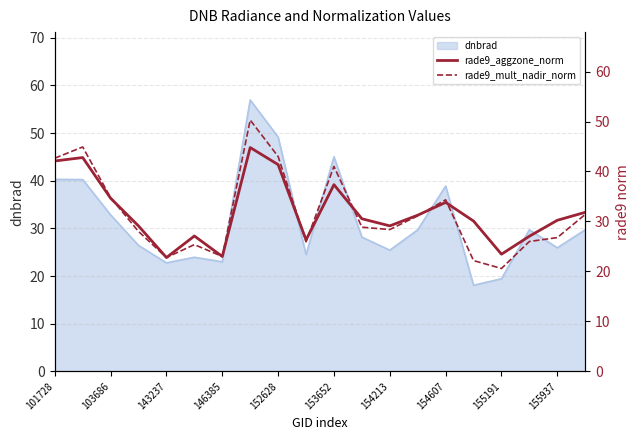

Which series has the largest total across all categories?

rade9_aggzone_norm